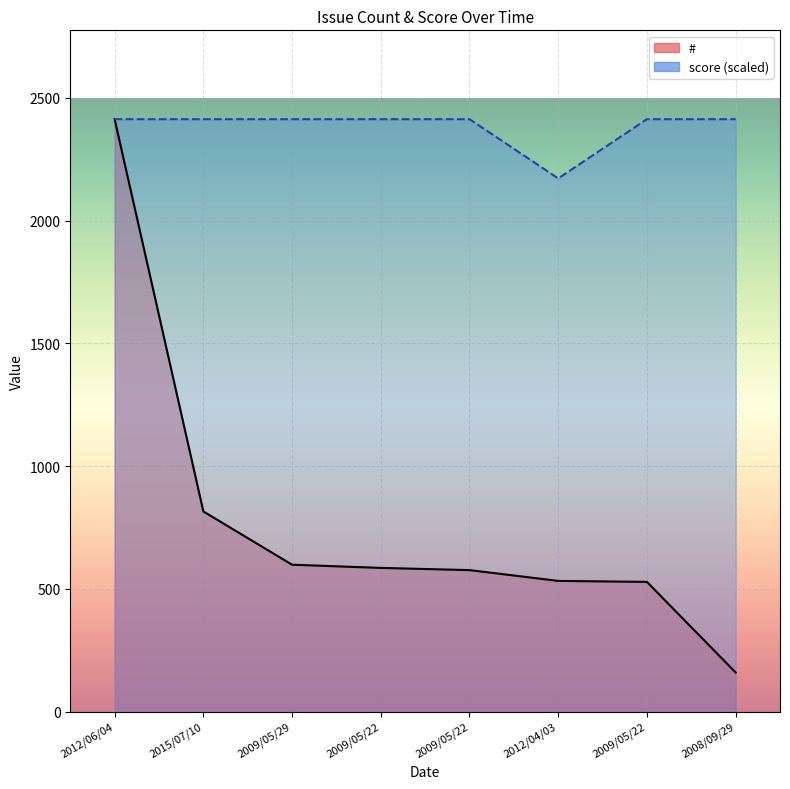

What is the maximum value shown in the chart?

2413.0